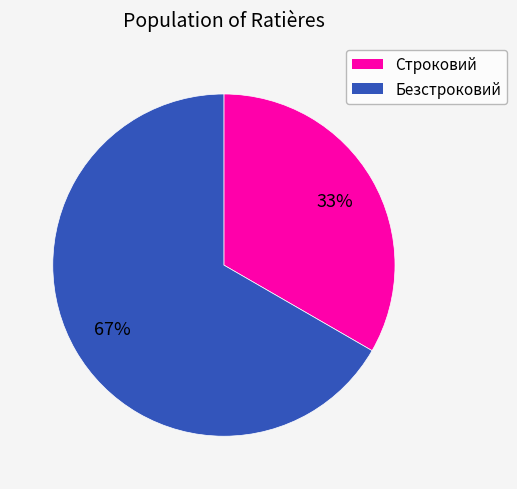

Which category accounts for the majority?

Безстроковий